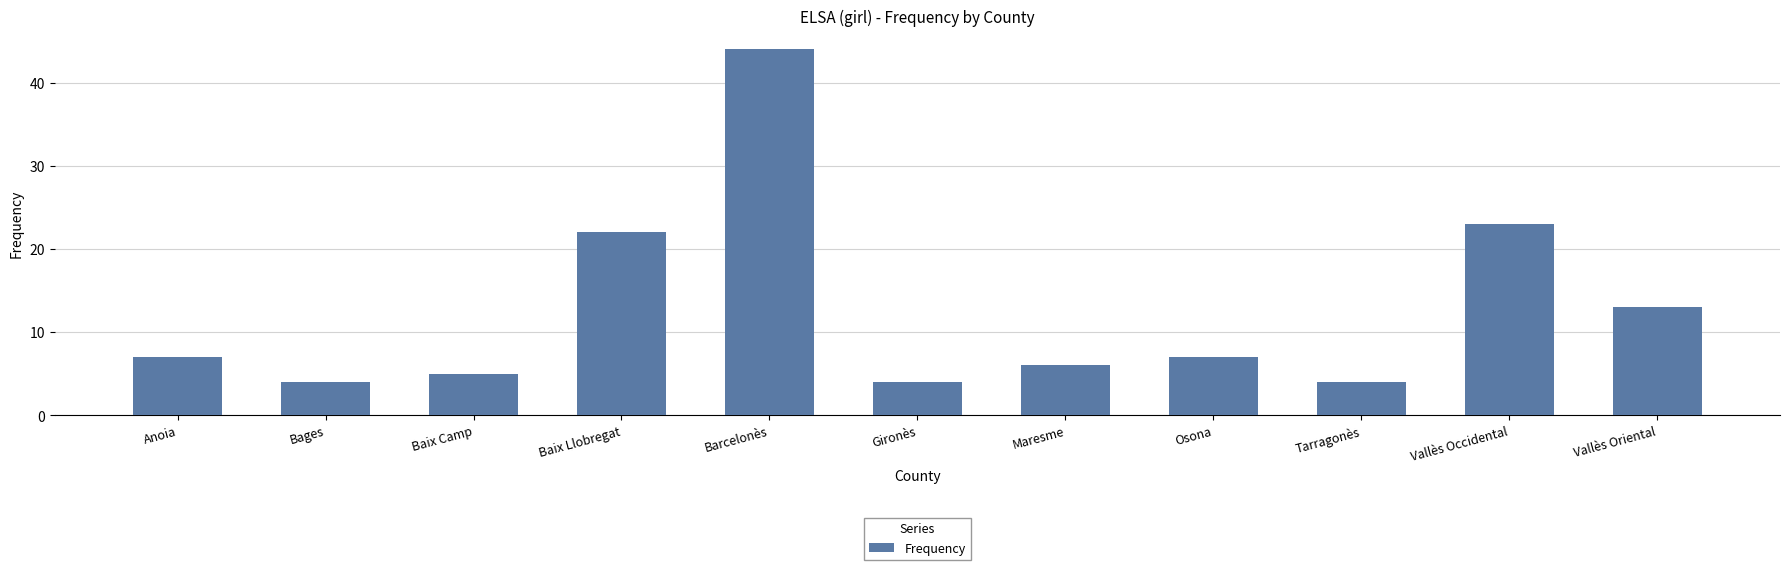

What is the difference between the values at Barcelonès and Tarragonès?

40